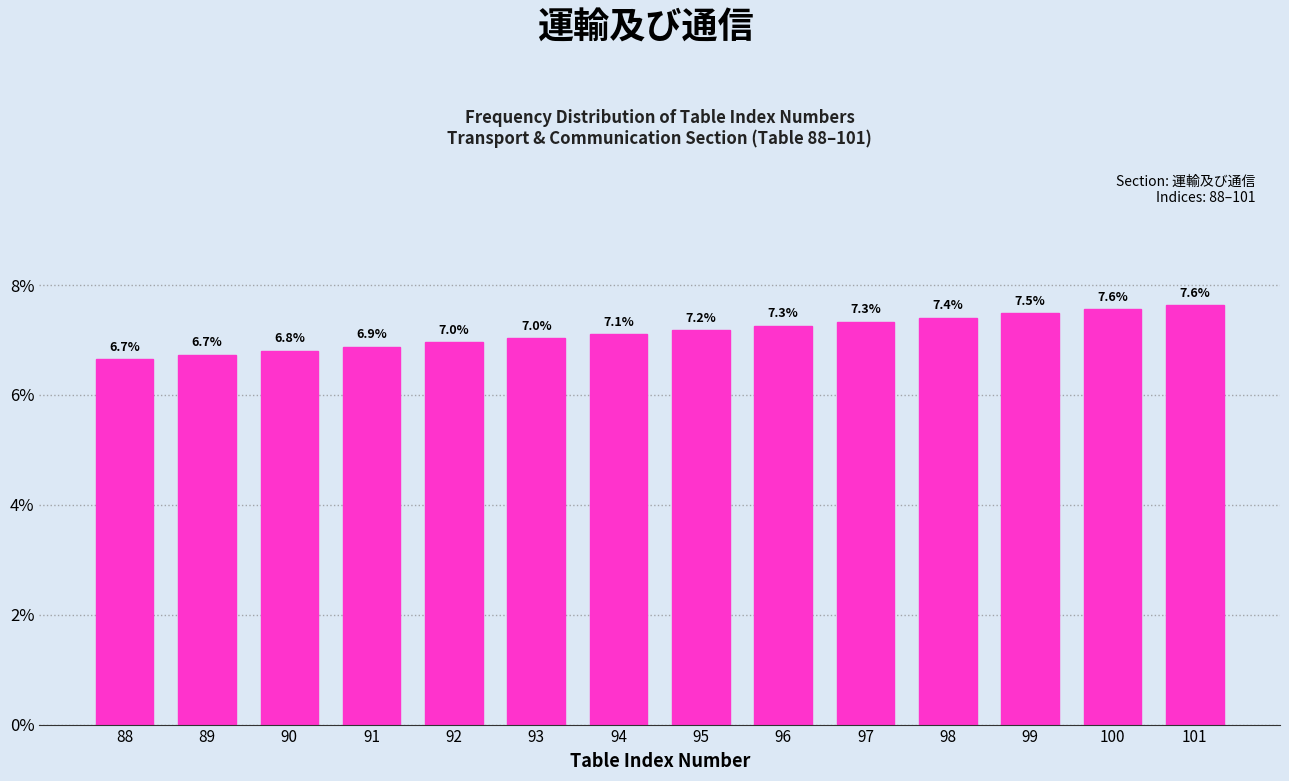

Reading left to right, extract all data points from this chart.

88=6.7	89=6.7	90=6.8	91=6.9	92=7.0	93=7.0	94=7.1	95=7.2	96=7.3	97=7.3	98=7.4	99=7.5	100=7.6	101=7.6